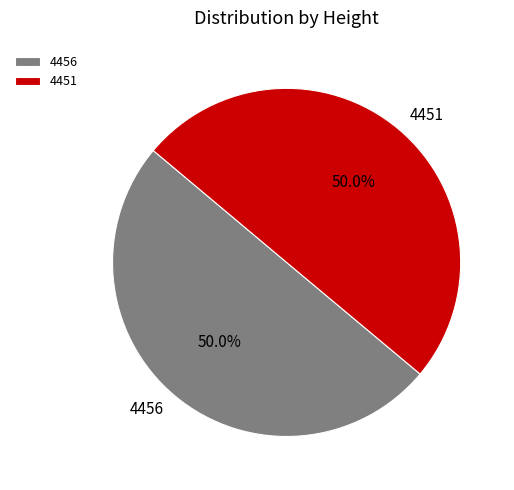

Combined, what portion of the pie is 4456 and 4451?

100.0%